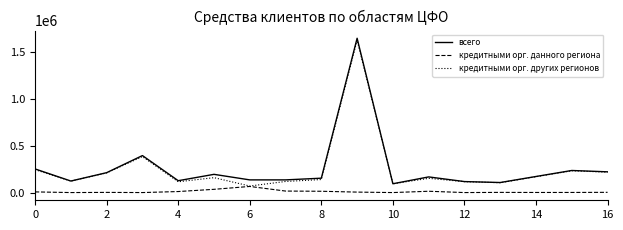

List the series in order of their peak value, lowest first.

кредитными орг. данного региона, кредитными орг. других регионов, всего